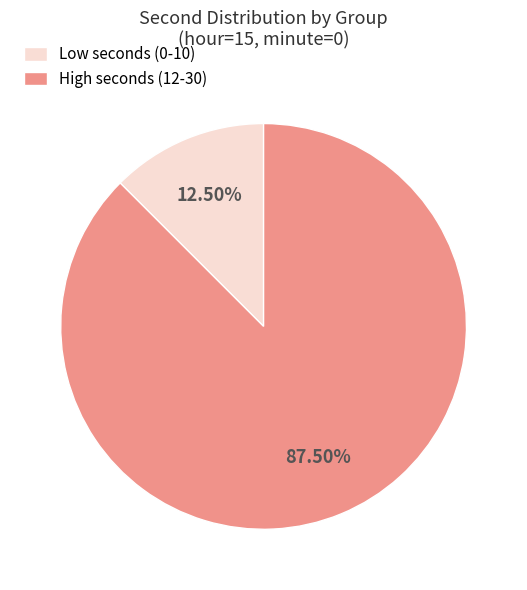

Which category accounts for the majority?

High seconds (12-30)